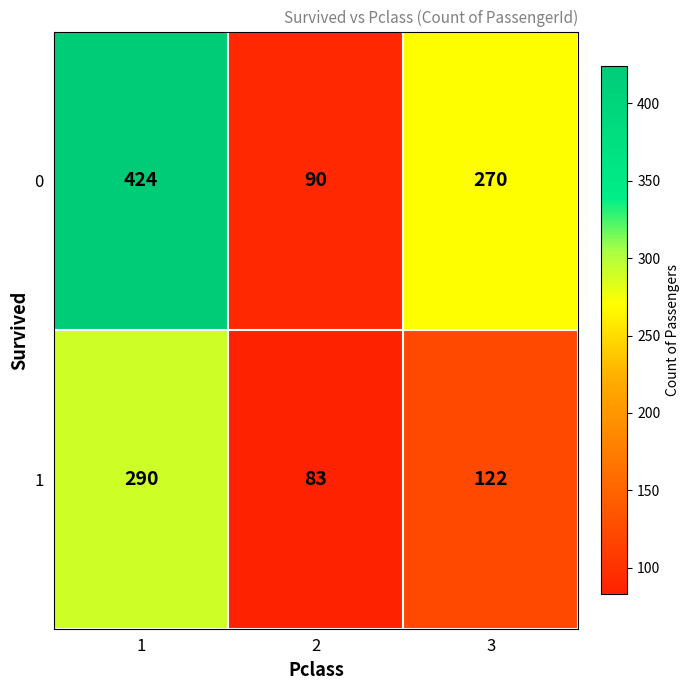

Which label corresponds to the smallest value in the chart?

2